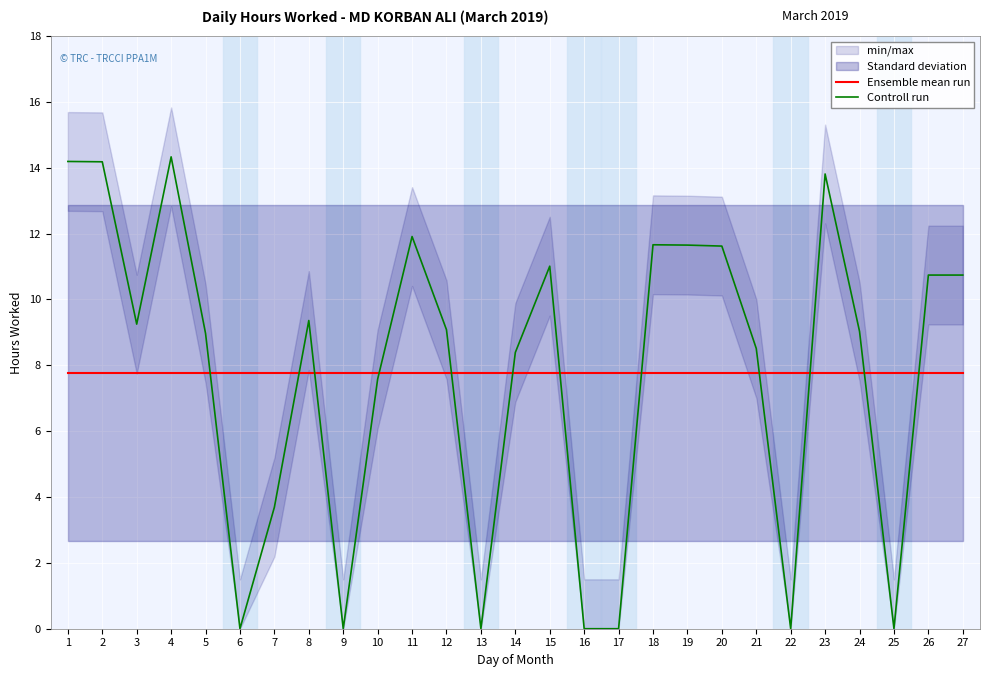

Which label corresponds to the smallest value in the chart?

6